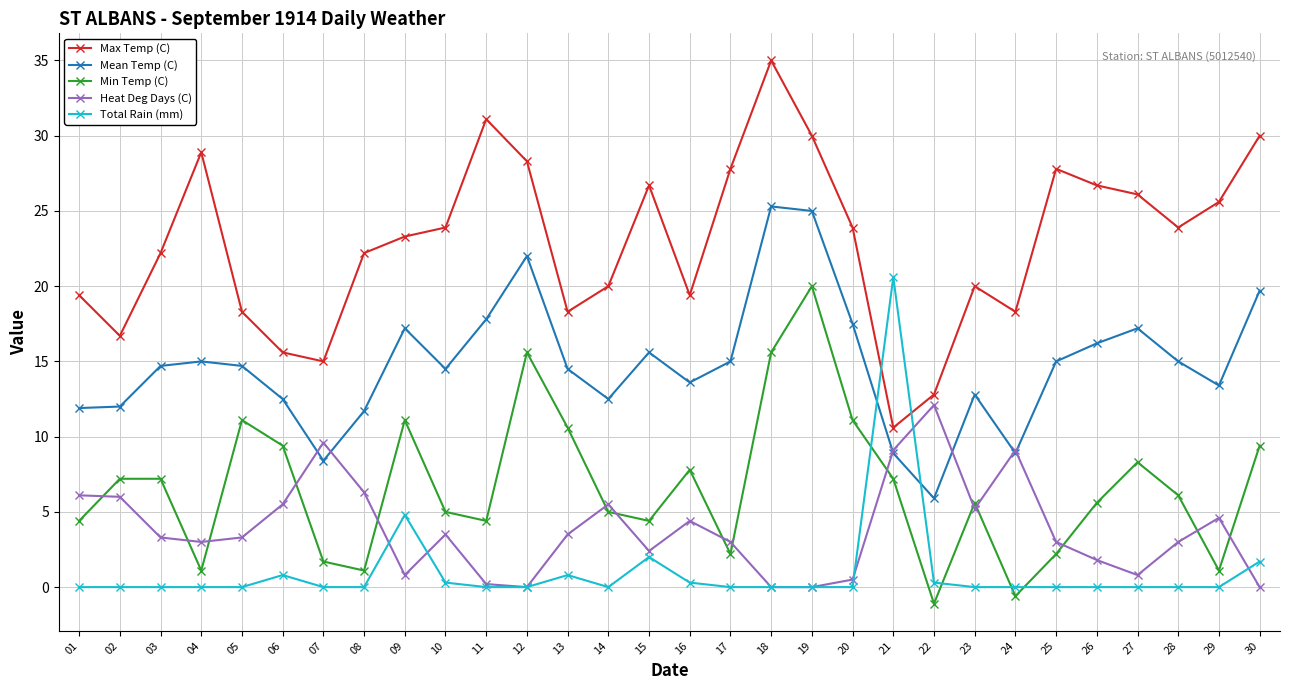

After their last crossing, which series has the higher values: Total Rain (mm) or Min Temp (C)?

Min Temp (C)